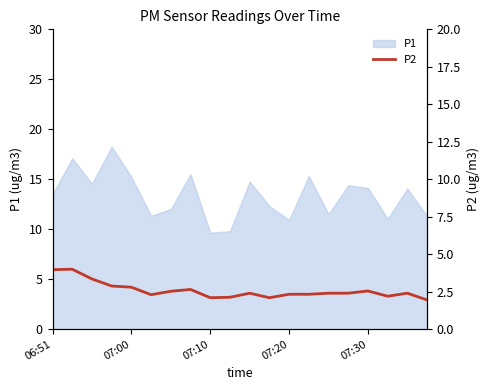

True or false: P1 has a value of 13.4 at 07:10.

False